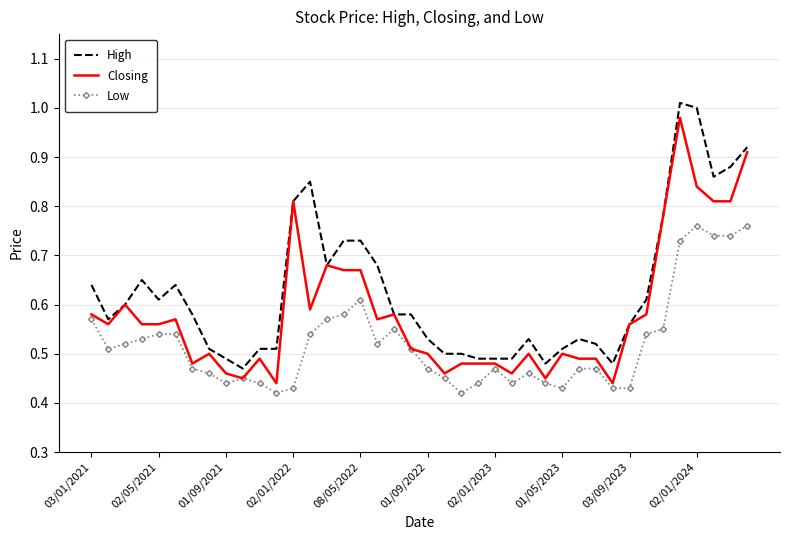

Which series has the largest total across all categories?

High